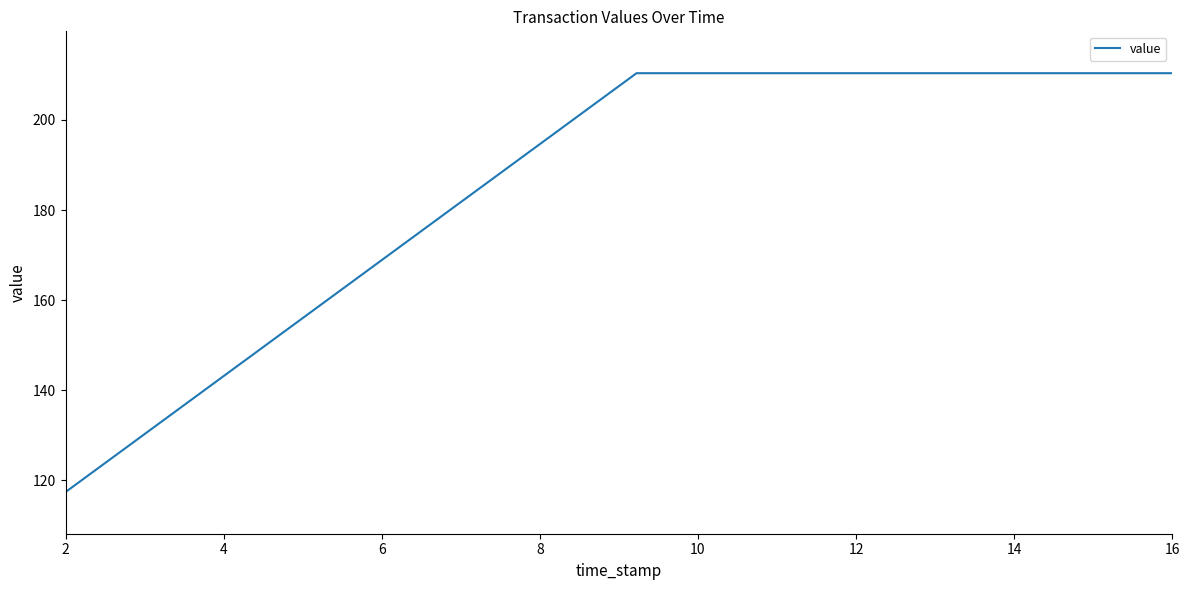

What is the maximum value shown in the chart?

210.4